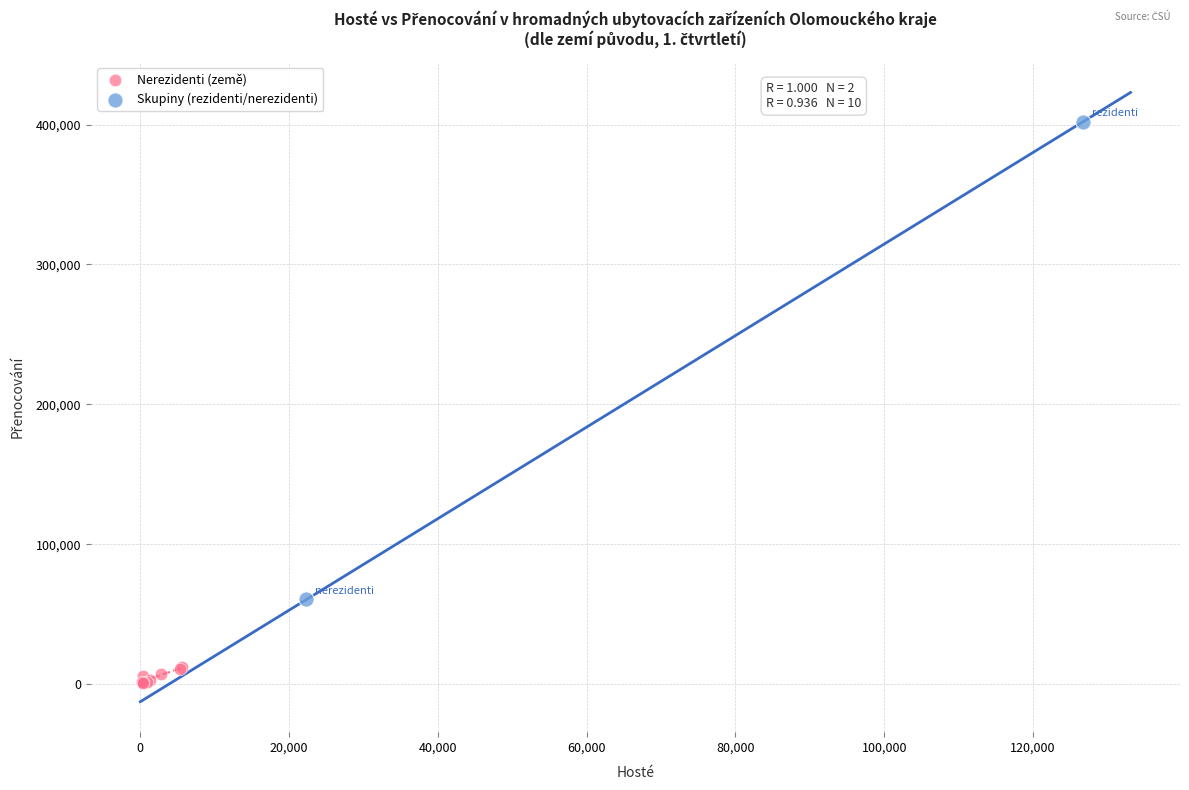

Which series has the largest Y range (max minus min)?

Skupiny (rezidenti/nerezidenti)